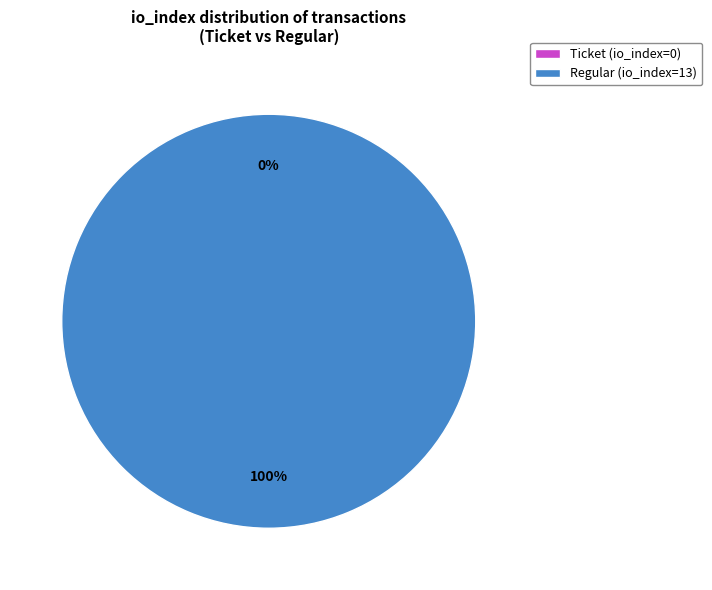

Does Ticket (io_index=0) represent more than half of the total?

No